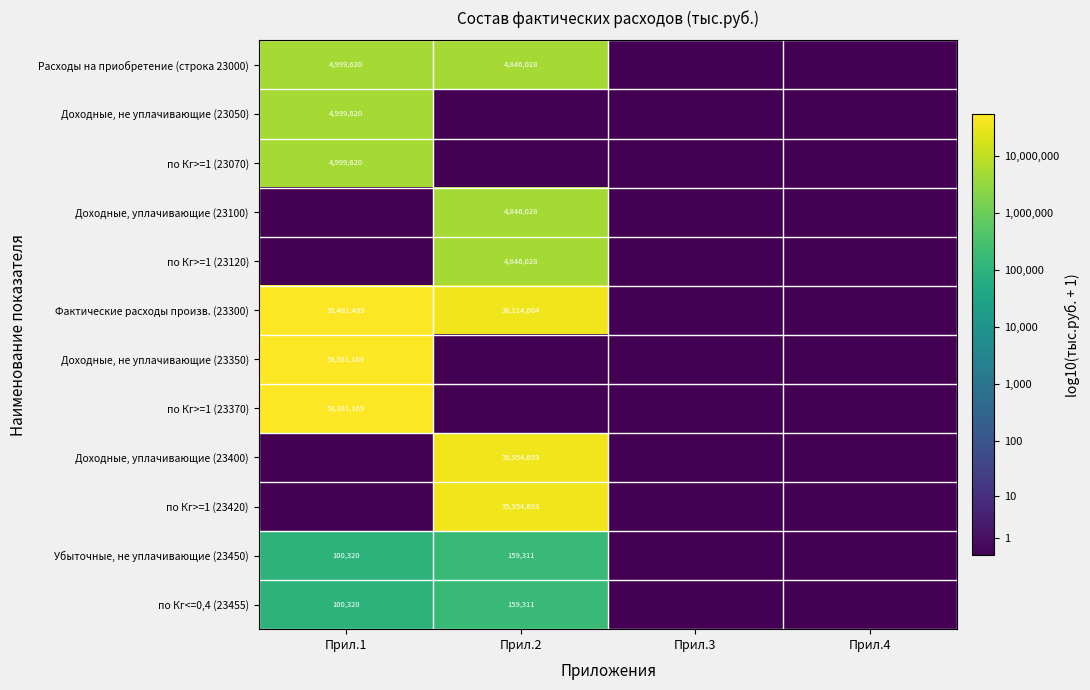

The value of по Кг>=1 (23420) at Прил.2 is 48063311. True or false?

False